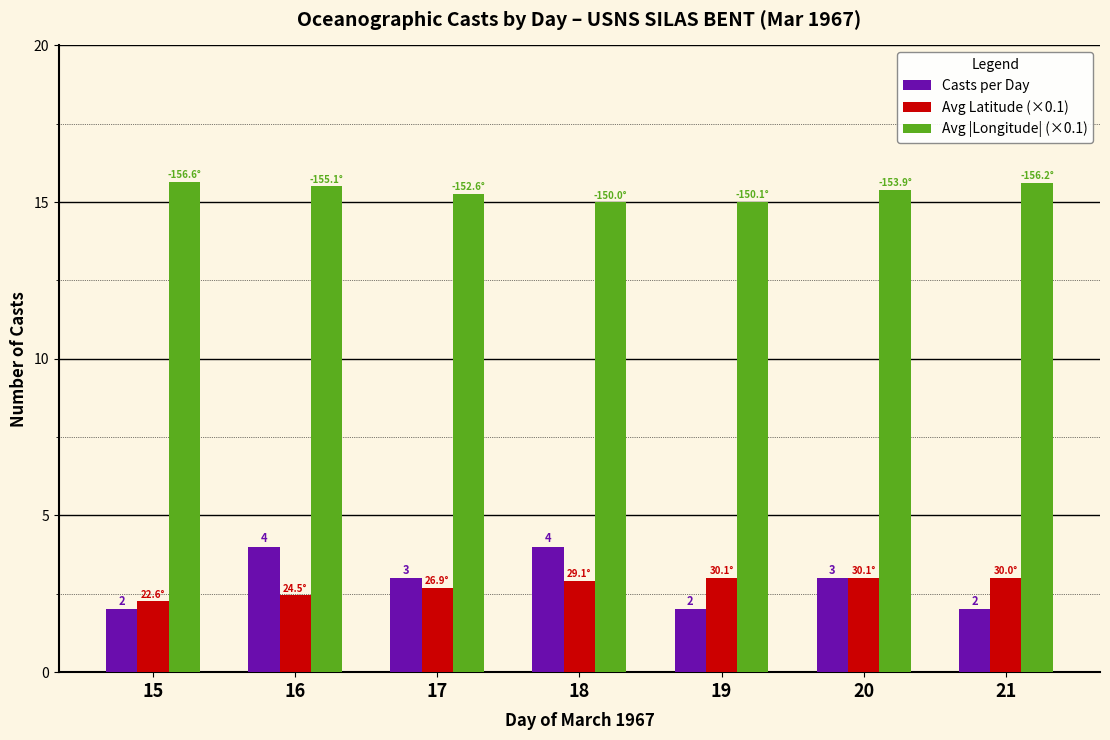

How many distinct data groups are displayed?

3